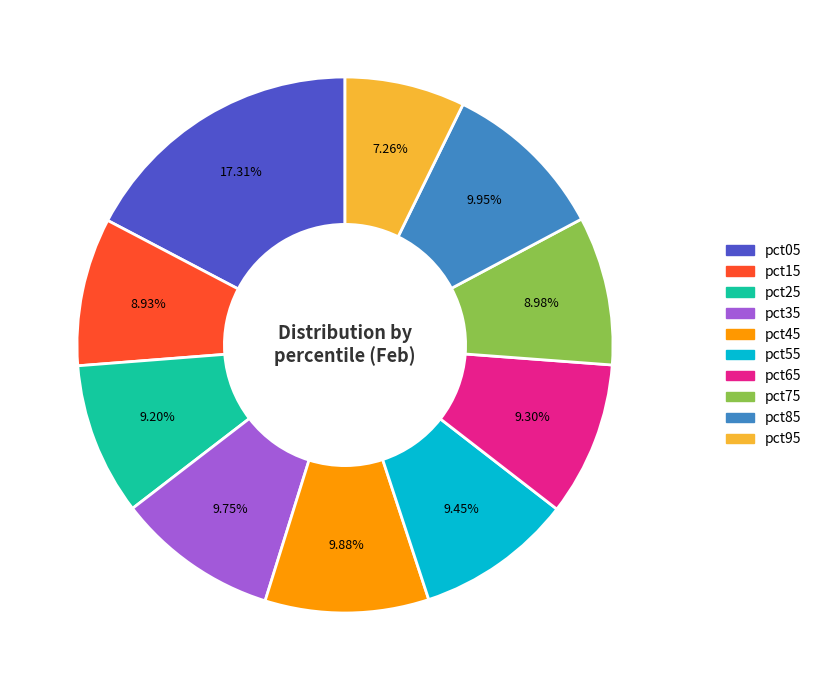

To the nearest percent, what portion does pct15 represent?

9%